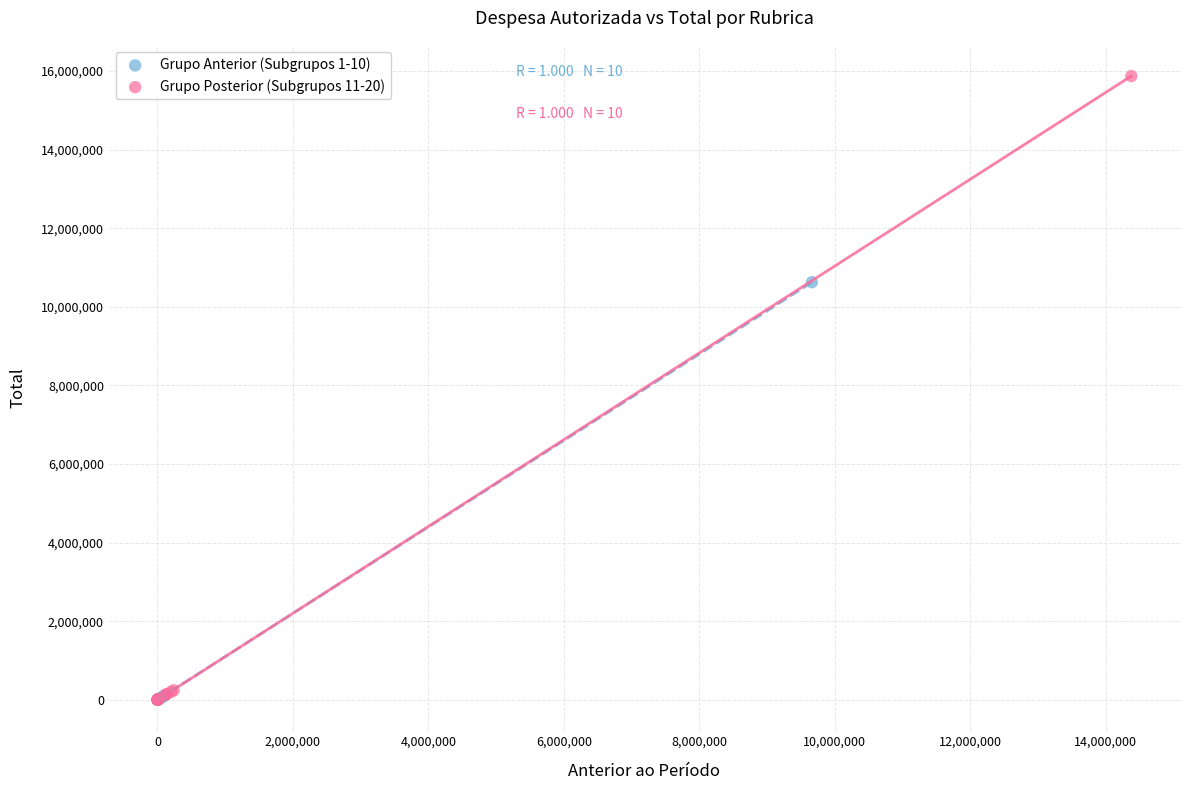

Which series has the largest Y range (max minus min)?

Grupo Posterior (Subgrupos 11-20)